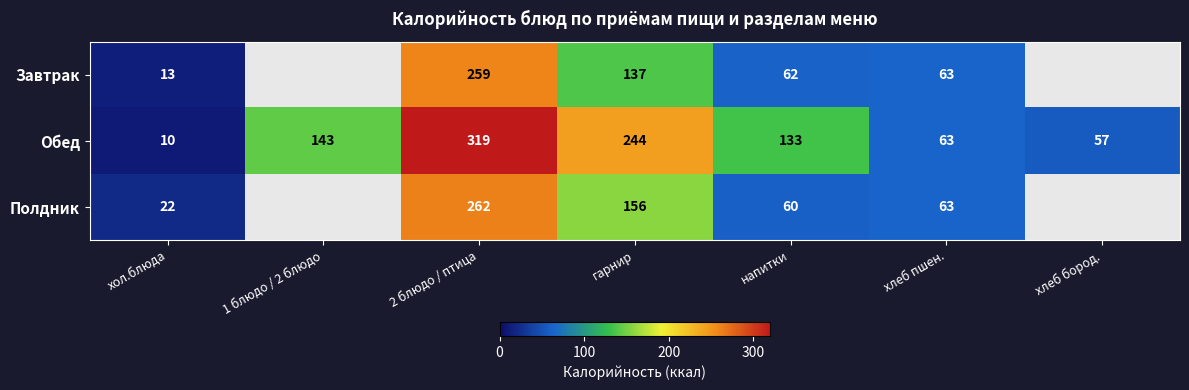

Which label corresponds to the largest value in the chart?

2 блюдо / птица